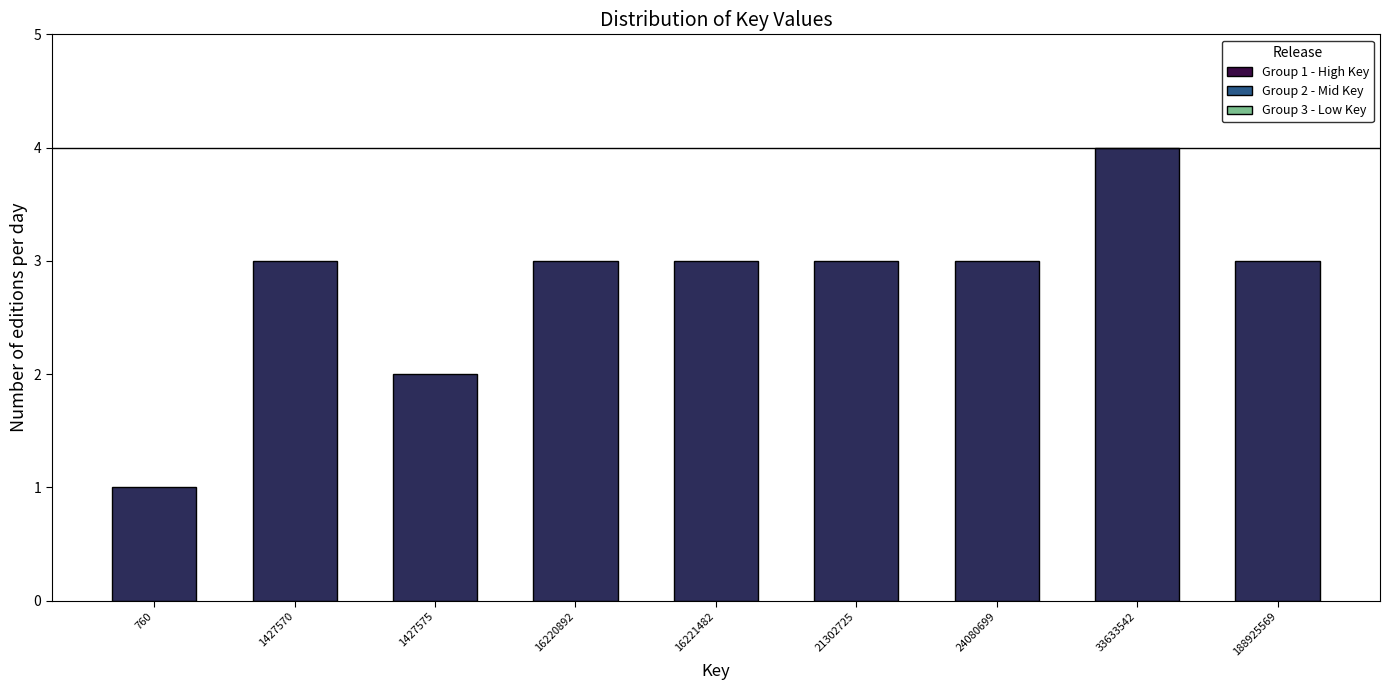

Reading right to left, extract all data points from this chart.

188925569=3	33633542=4	24080699=3	21302725=3	16221482=3	16220892=3	1427575=2	1427570=3	760=1